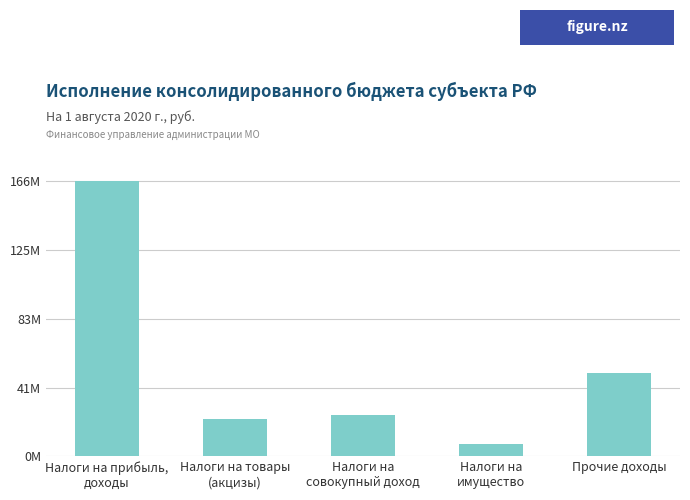

At which category does the chart reach its peak across all series?

Налоги на прибыль,
доходы